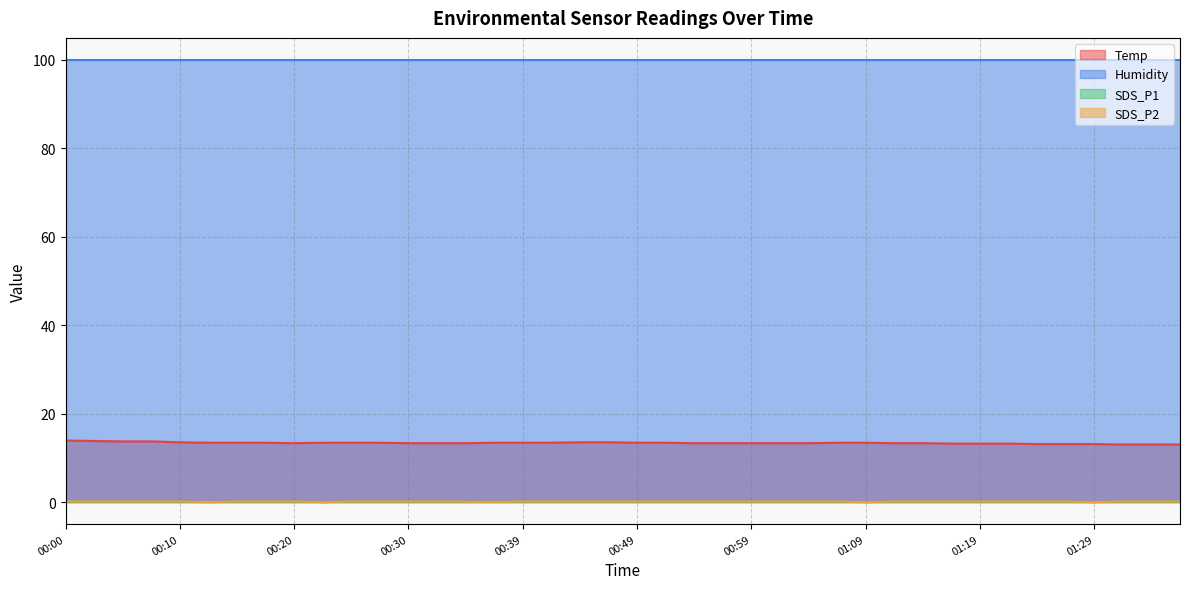

True or false: SDS_P1 and Temp cross at least once.

False